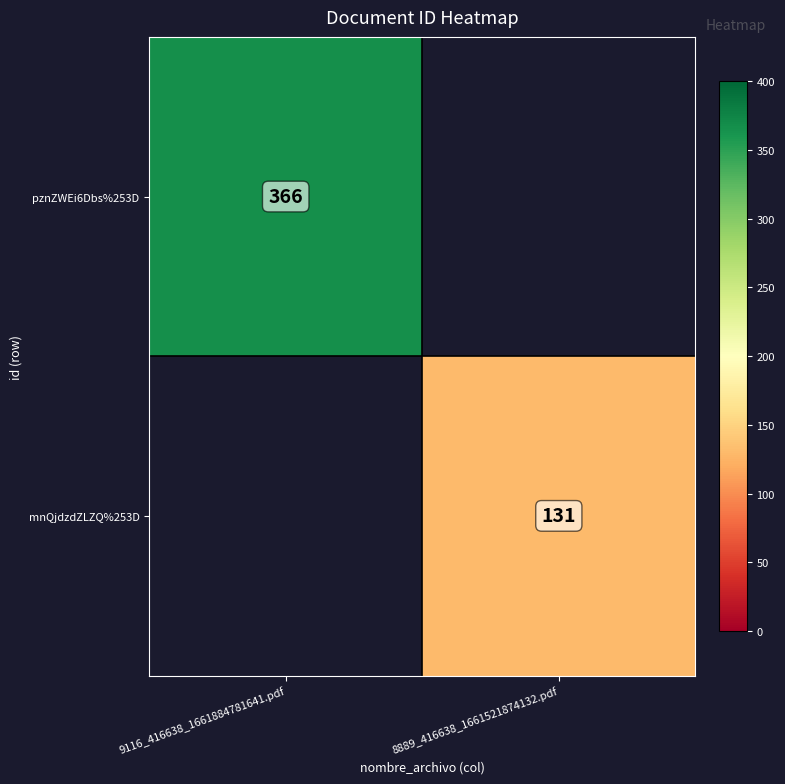

The value of pznZWEi6Dbs%253D at 9116_416638_1661884781641.pdf is 581. True or false?

False